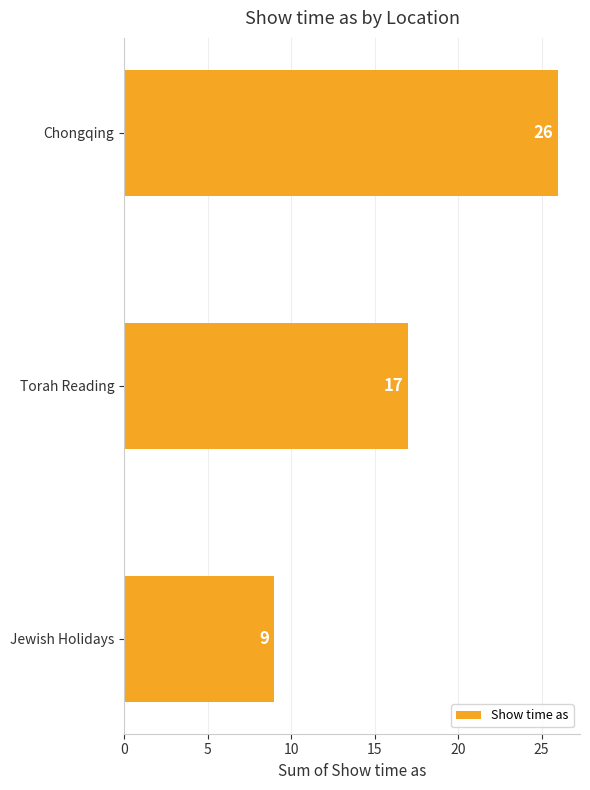

Count the number of categories in the chart.

3